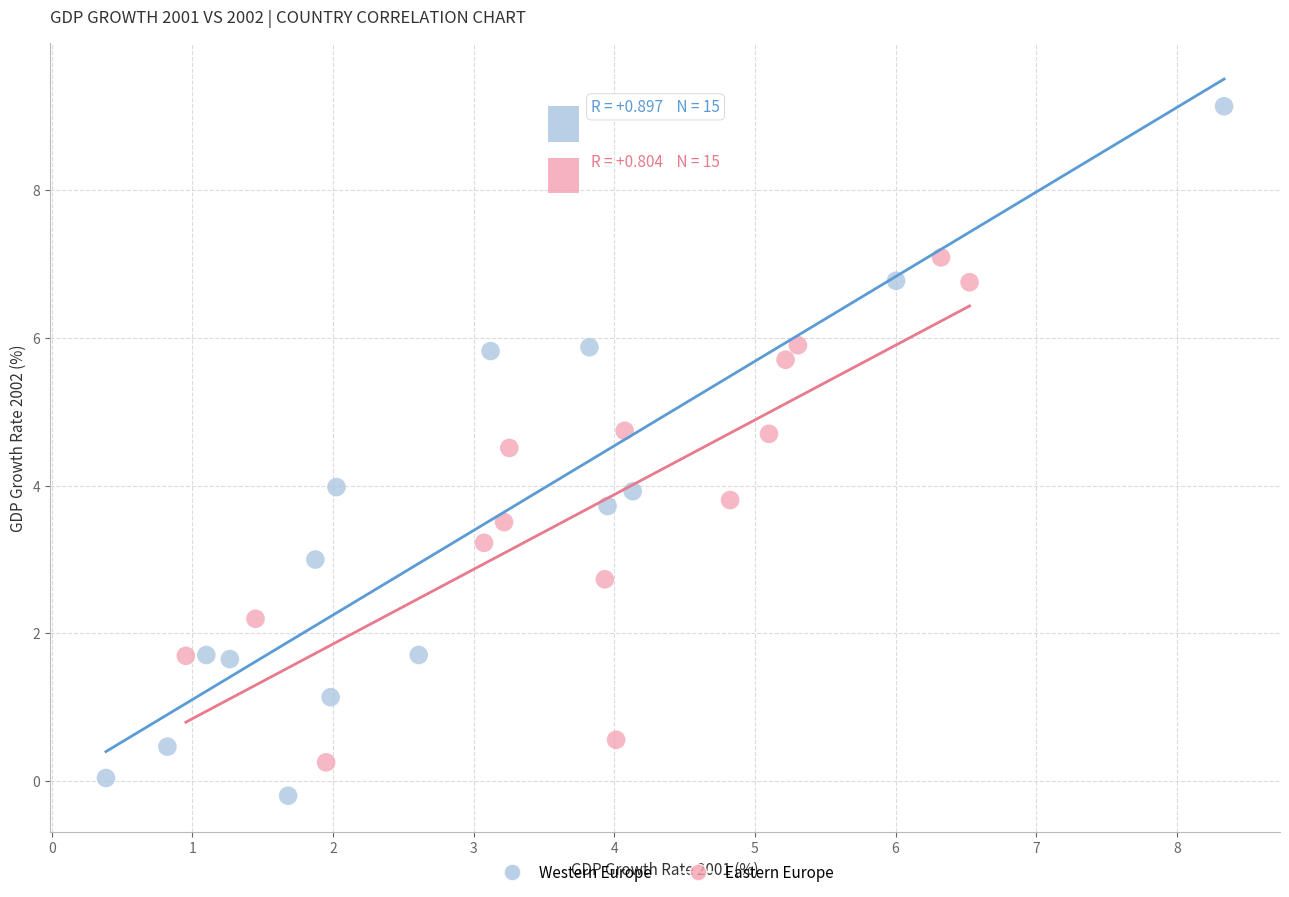

Which series has the largest Y range (max minus min)?

Western Europe